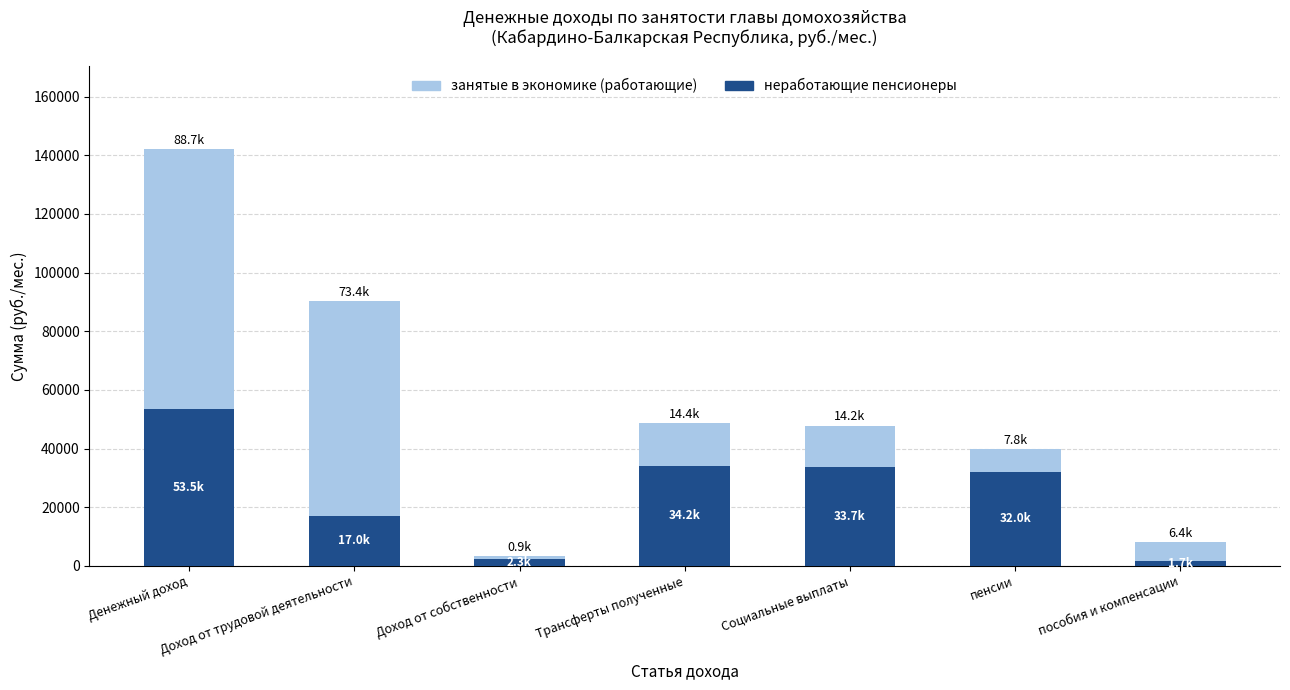

What is the average value of the неработающие пенсионеры series?

24891.3